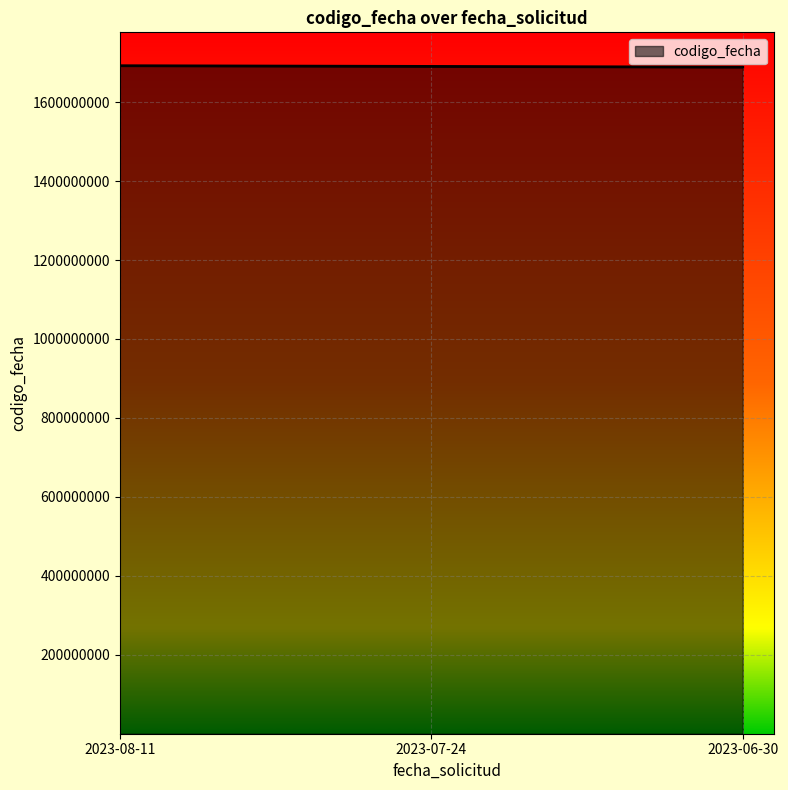

True or false: the data shows 2310523569 at 2023-06-30.

False